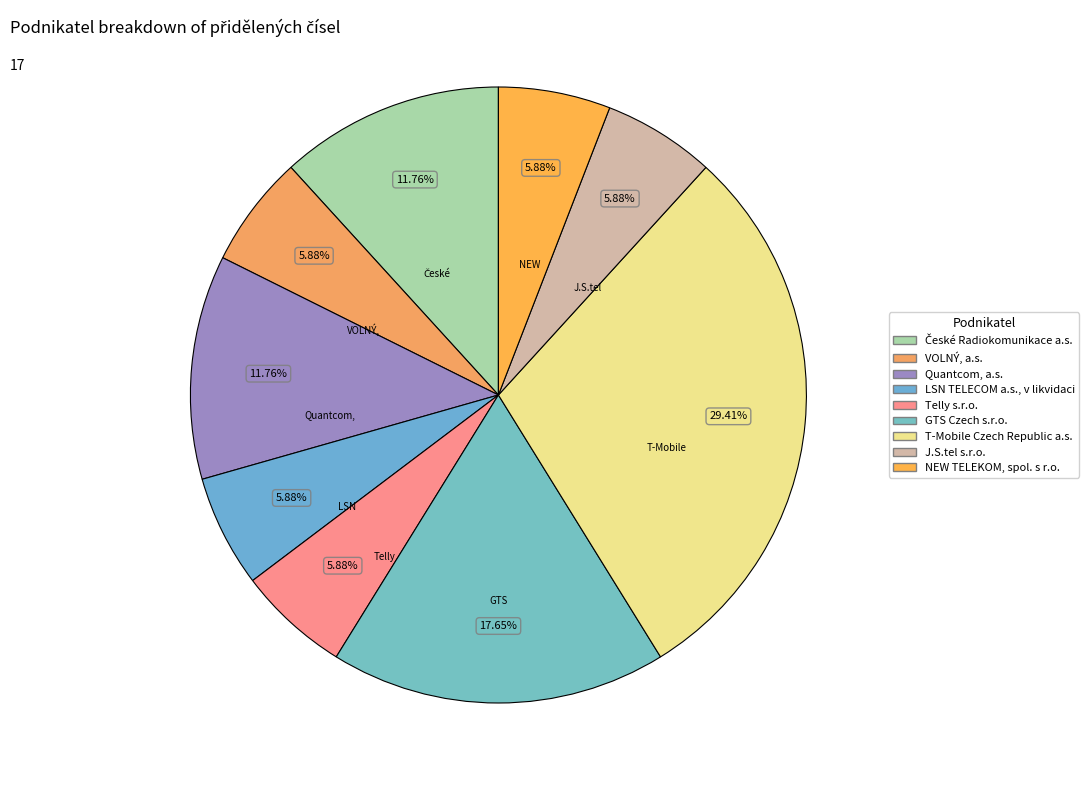

Which slice is the smallest?

VOLNÝ, a.s.